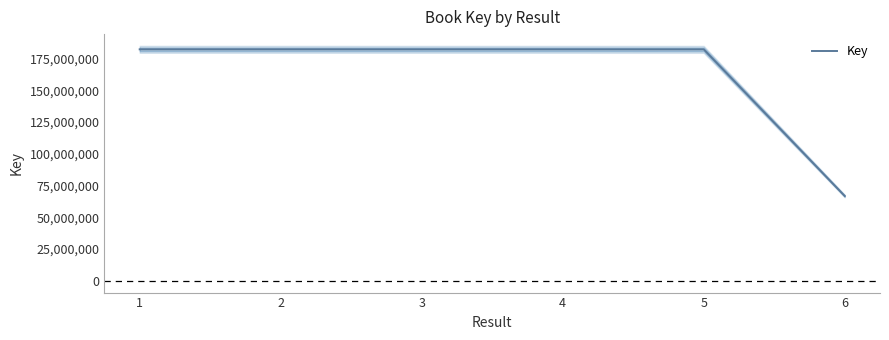

Rank the categories by value from lowest to highest.

6, 5, 4, 3, 2, 1